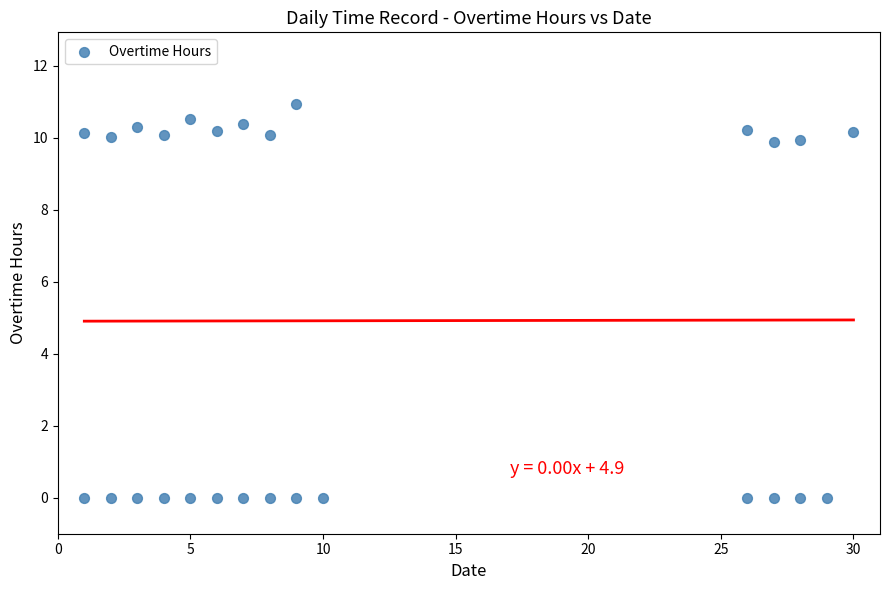

What is the range of Y values (max minus min)?

10.9